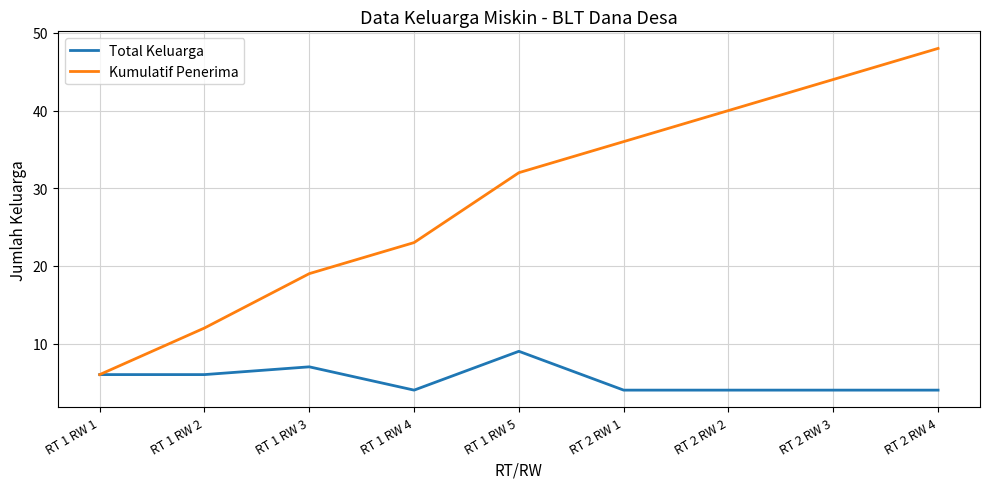

Which series has the widest spread of values?

Kumulatif Penerima